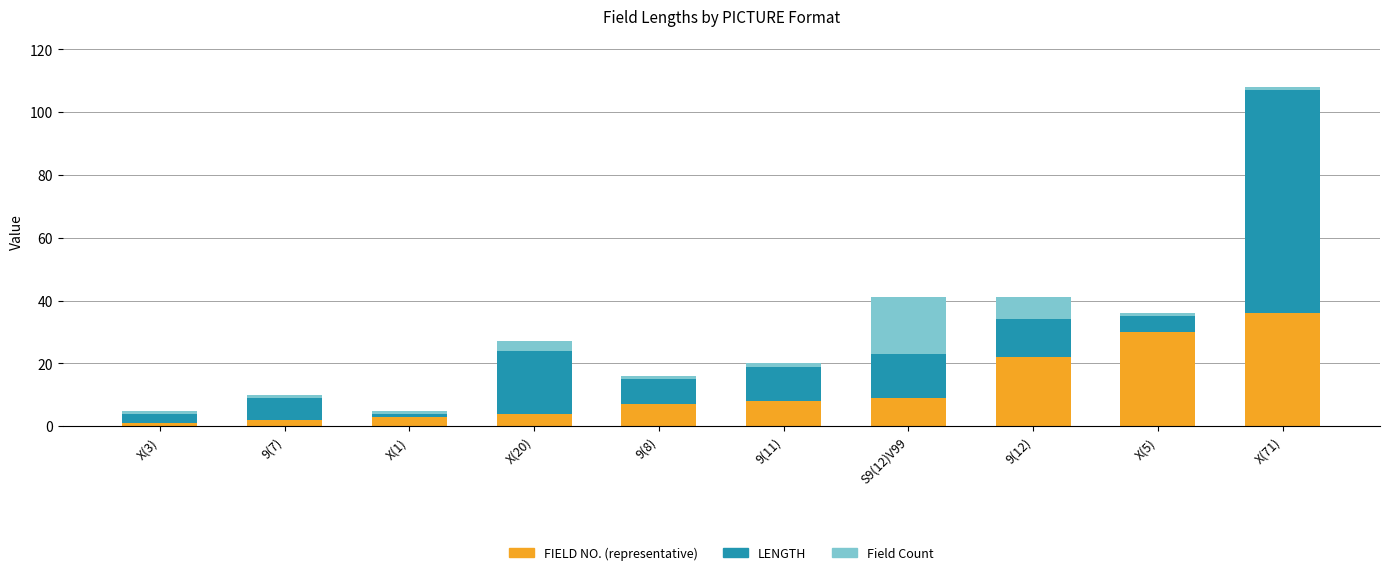

At which category is the sum across all series the highest?

X(71)